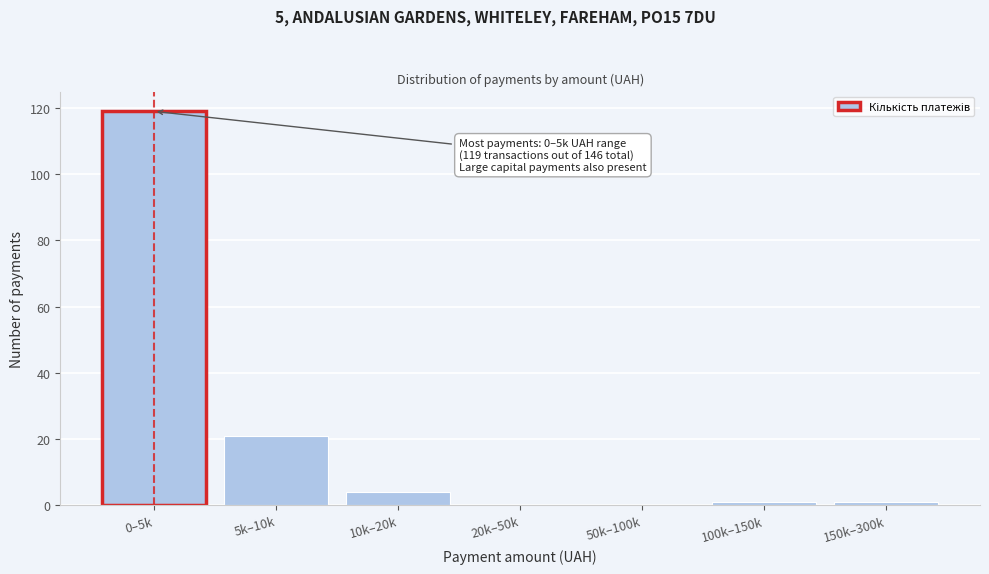

Reading left to right, extract all data points from this chart.

0–5k=119	5k–10k=21	10k–20k=4	20k–50k=0	50k–100k=0	100k–150k=1	150k–300k=1